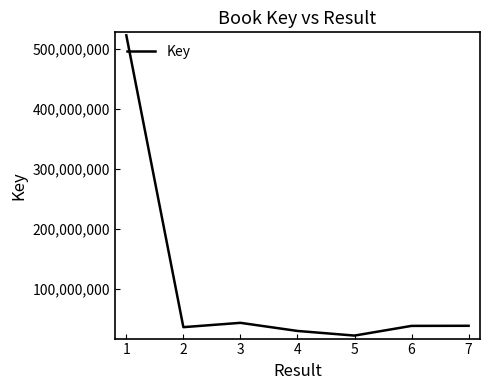

At which label is the value closest to 271957177?

3